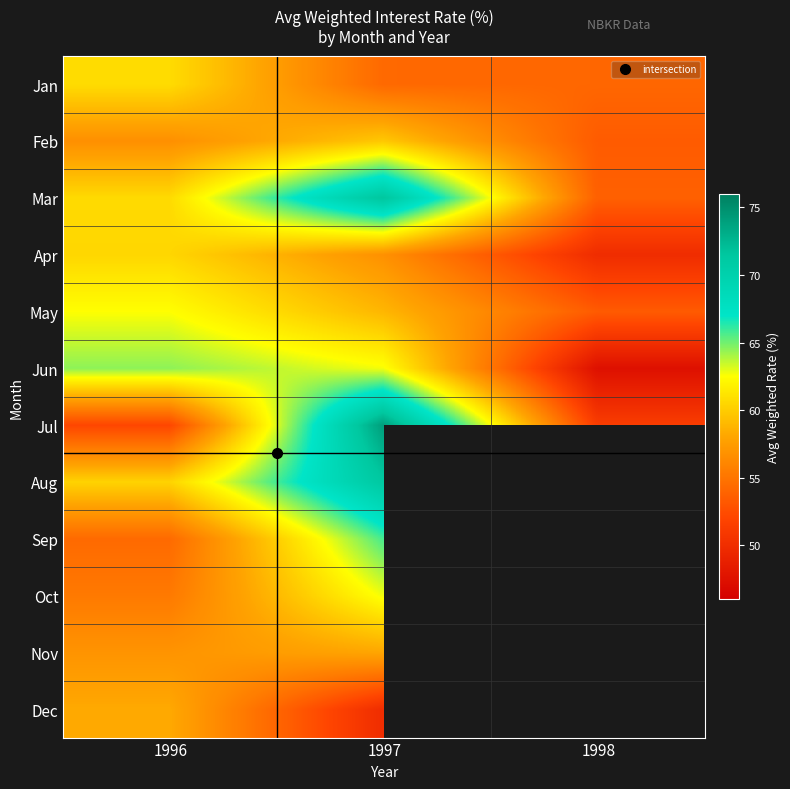

List the series in order of their peak value, highest first.

Jul, Mar, Aug, Sep, Jun, Oct, May, Jan, Apr, Feb, Dec, Nov